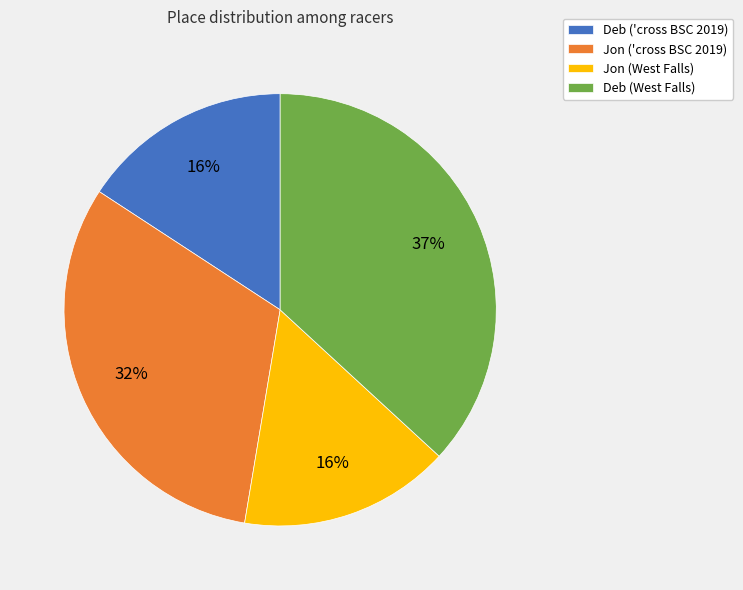

Between Jon ('cross BSC 2019) and Jon (West Falls), which is larger?

Jon ('cross BSC 2019)